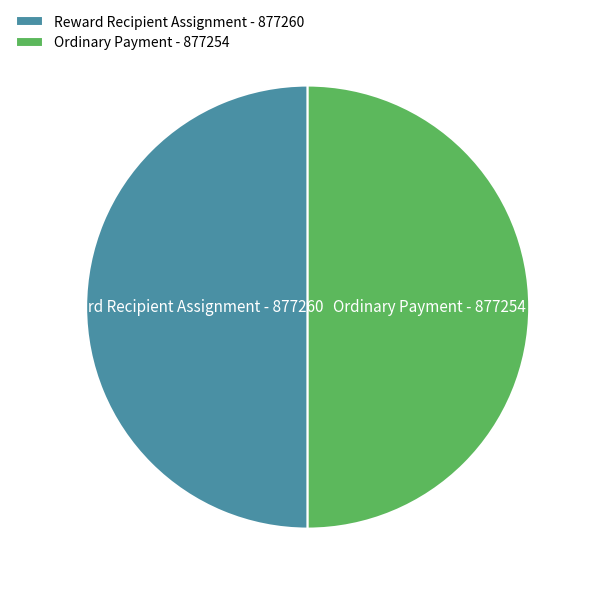

What is the ratio of the value at Ordinary Payment - 877254 to the value at Reward Recipient Assignment - 877260?

1.0